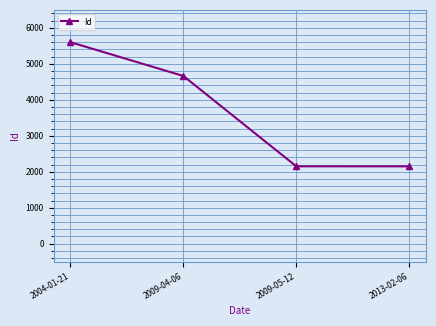

What is the maximum value shown in the chart?

5602